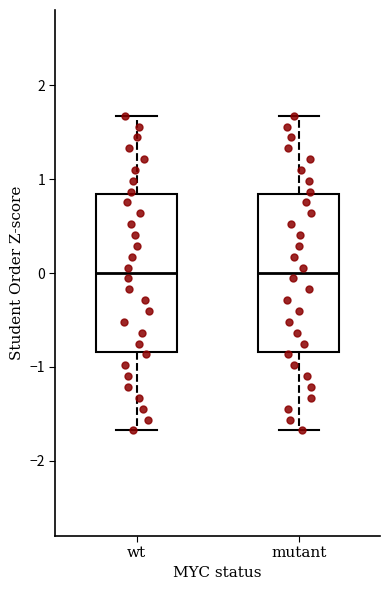

Reading left to right, transcribe this box plot: for each box, give where its median line is, the range the box spans, and where its two whiskers end, as read against the y-axis. The values are not printed on the chart, so give them approximately, as read against the axis.

wt: median 0.0, box -0.8 to 0.8, whiskers -1.7 to 1.7
mutant: median 0.0, box -0.8 to 0.8, whiskers -1.7 to 1.7